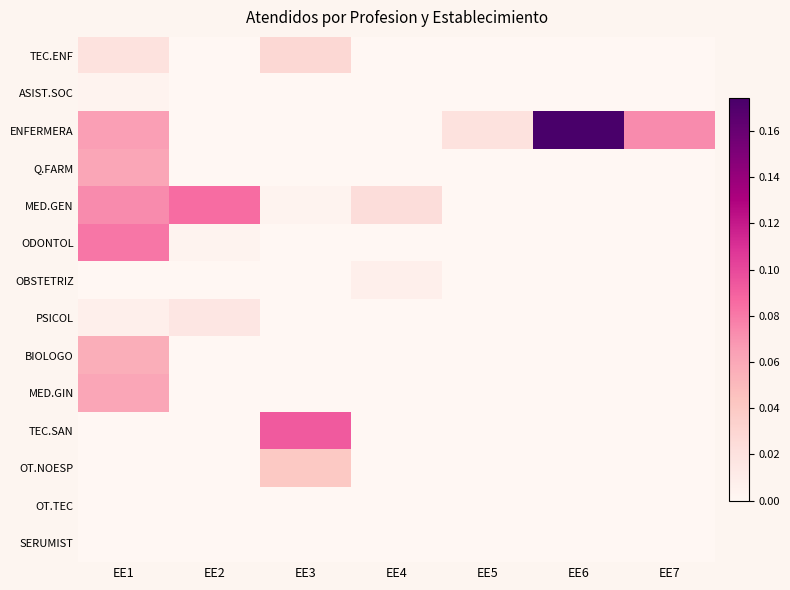

Reading right to left, transcribe all the data shown in this chart.

TEC.ENF: EE7=0.0	EE6=0.0	EE5=0.0	EE4=0.0	EE3=0.0	EE2=0.0	EE1=0.0
ASIST.SOC: EE7=0.0	EE6=0.0	EE5=0.0	EE4=0.0	EE3=0.0	EE2=0.0	EE1=0.0
ENFERMERA: EE7=0.1	EE6=0.2	EE5=0.0	EE4=0.0	EE3=0.0	EE2=0.0	EE1=0.1
Q.FARM: EE7=0.0	EE6=0.0	EE5=0.0	EE4=0.0	EE3=0.0	EE2=0.0	EE1=0.1
MED.GEN: EE7=0.0	EE6=0.0	EE5=0.0	EE4=0.0	EE3=0.0	EE2=0.1	EE1=0.1
ODONTOL: EE7=0.0	EE6=0.0	EE5=0.0	EE4=0.0	EE3=0.0	EE2=0.0	EE1=0.1
OBSTETRIZ: EE7=0.0	EE6=0.0	EE5=0.0	EE4=0.0	EE3=0.0	EE2=0.0	EE1=0.0
PSICOL: EE7=0.0	EE6=0.0	EE5=0.0	EE4=0.0	EE3=0.0	EE2=0.0	EE1=0.0
BIOLOGO: EE7=0.0	EE6=0.0	EE5=0.0	EE4=0.0	EE3=0.0	EE2=0.0	EE1=0.1
MED.GIN: EE7=0.0	EE6=0.0	EE5=0.0	EE4=0.0	EE3=0.0	EE2=0.0	EE1=0.1
TEC.SAN: EE7=0.0	EE6=0.0	EE5=0.0	EE4=0.0	EE3=0.1	EE2=0.0	EE1=0.0
OT.NOESP: EE7=0.0	EE6=0.0	EE5=0.0	EE4=0.0	EE3=0.0	EE2=0.0	EE1=0.0
OT.TEC: EE7=0.0	EE6=0.0	EE5=0.0	EE4=0.0	EE3=0.0	EE2=0.0	EE1=0.0
SERUMIST: EE7=0.0	EE6=0.0	EE5=0.0	EE4=0.0	EE3=0.0	EE2=0.0	EE1=0.0